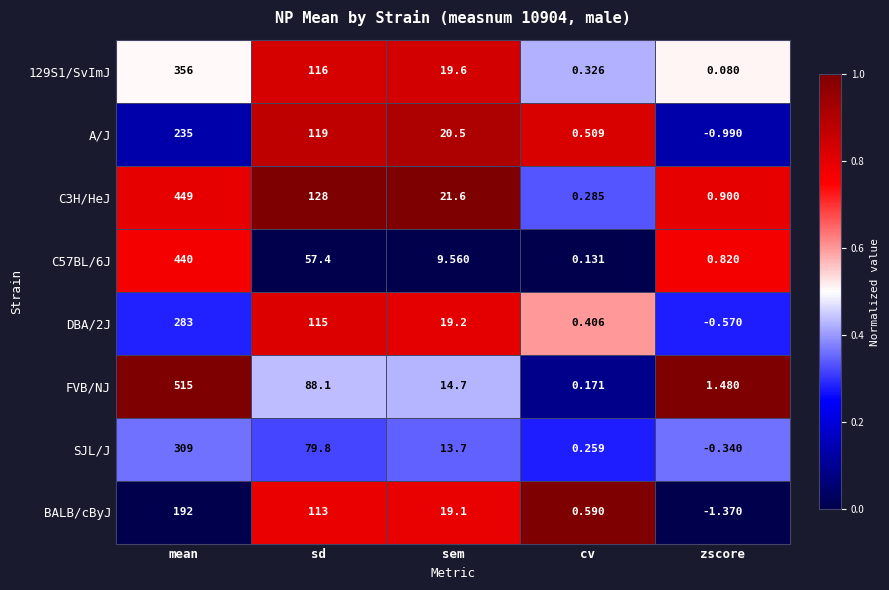

At which label is FVB/NJ closest to 257?

sd